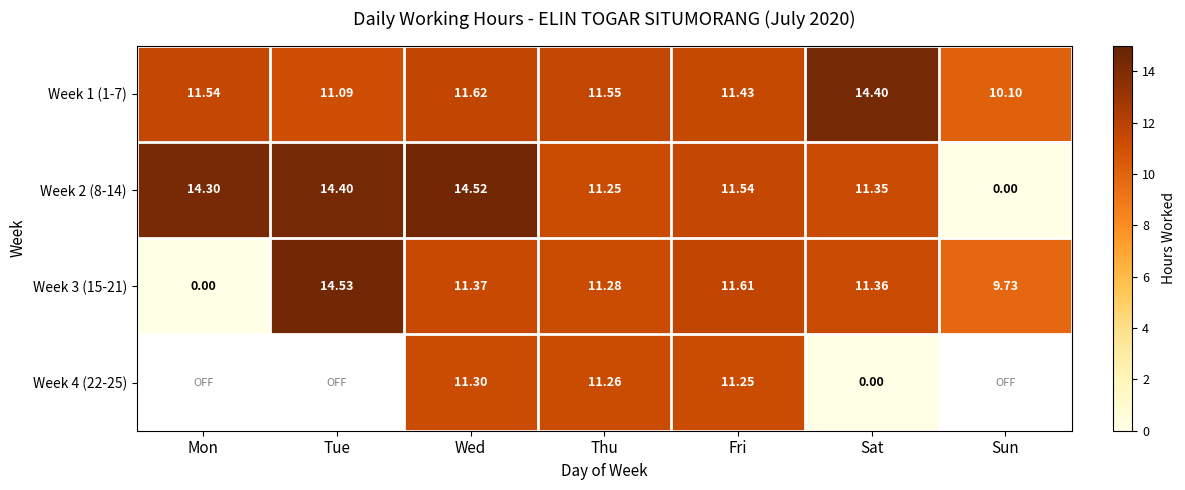

What is the sum of the Week 3 (15-21) values at Sun and Tue?

24.3